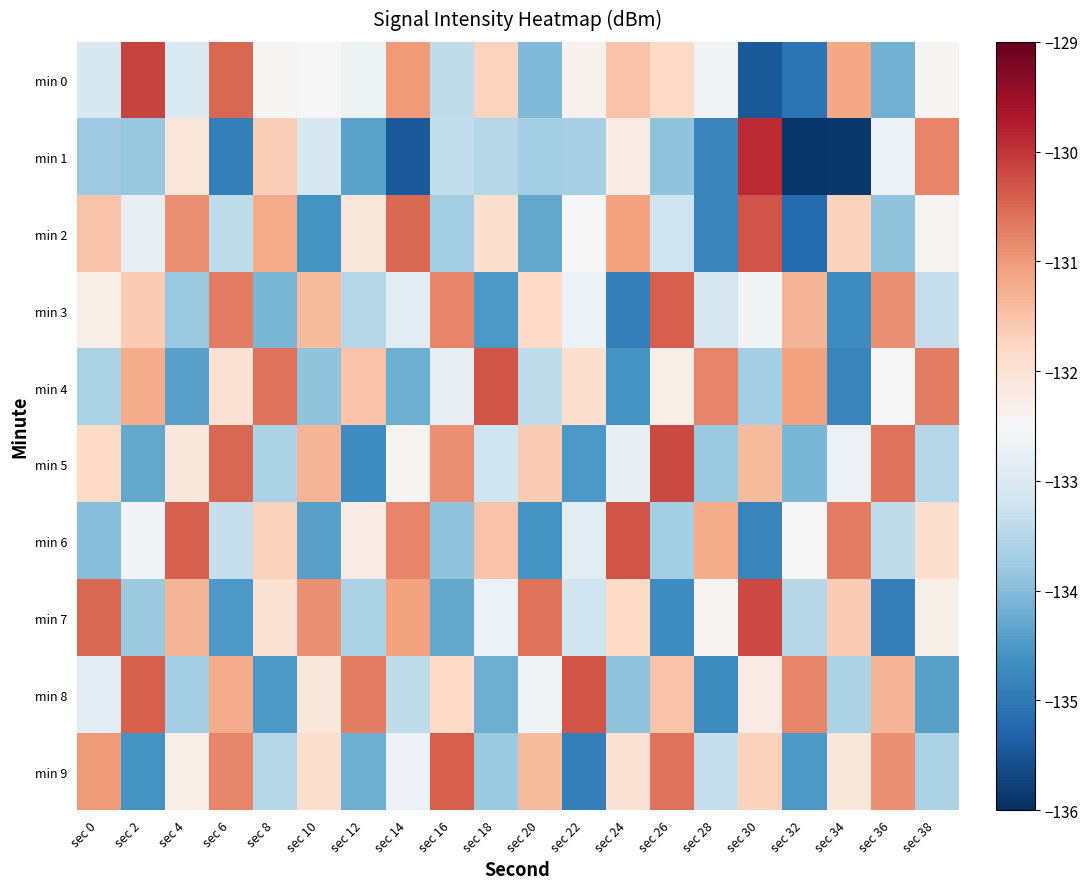

Which series changed the most between sec 8 and sec 38?

min 2